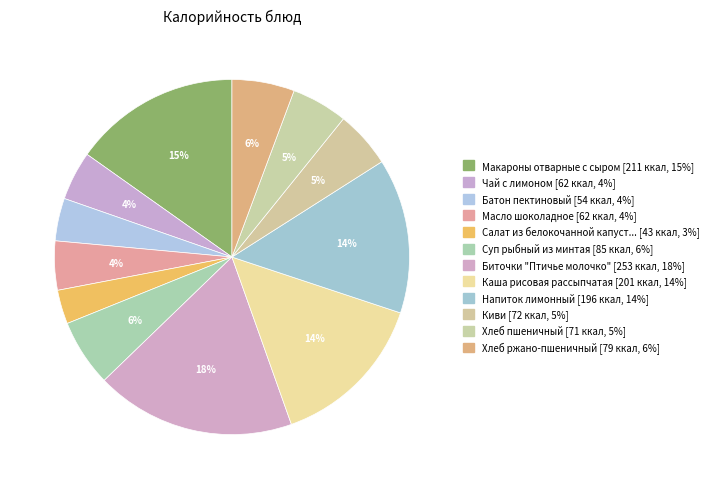

How many segments does this pie chart have?

12